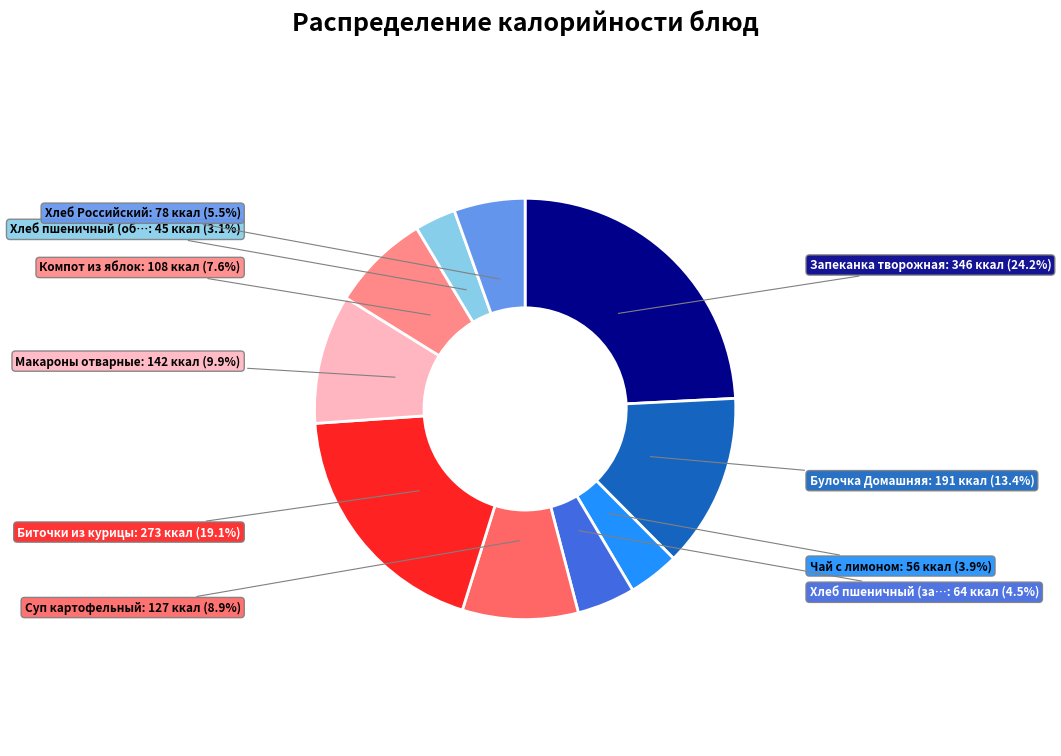

Is there a majority slice in this chart?

No